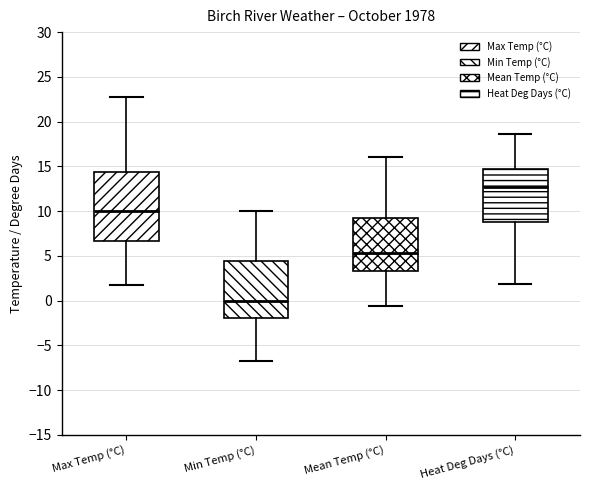

Reading left to right, read every box against the y-axis: the position of its median line, the range the box covers, and the ends of its whiskers. The values are not printed on the chart, so give them approximately, as read against the axis.

Max Temp (°C): median 10.0, box 6.5 to 14.5, whiskers 1.5 to 23.0
Min Temp (°C): median 0.0, box -2.0 to 4.5, whiskers -6.5 to 10.0
Mean Temp (°C): median 5.5, box 3.5 to 9.0, whiskers -0.5 to 16.0
Heat Deg Days (°C): median 12.5, box 9.0 to 14.5, whiskers 2.0 to 18.5